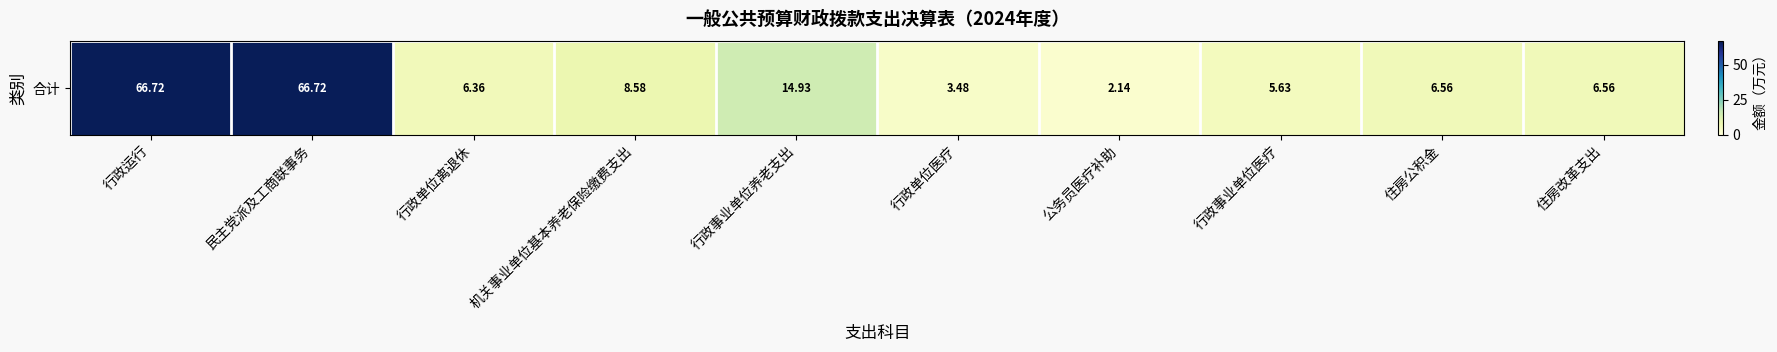

Between 住房公积金 and 住房改革支出, which is larger?

住房公积金